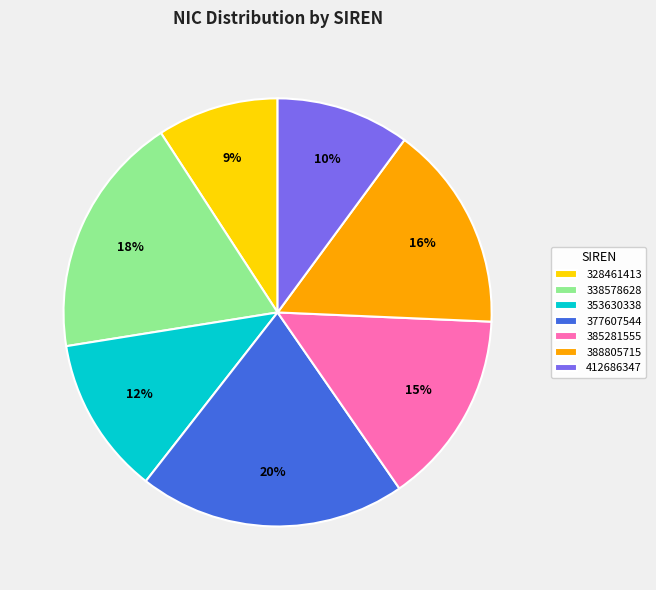

What is the largest slice in the pie chart?

377607544